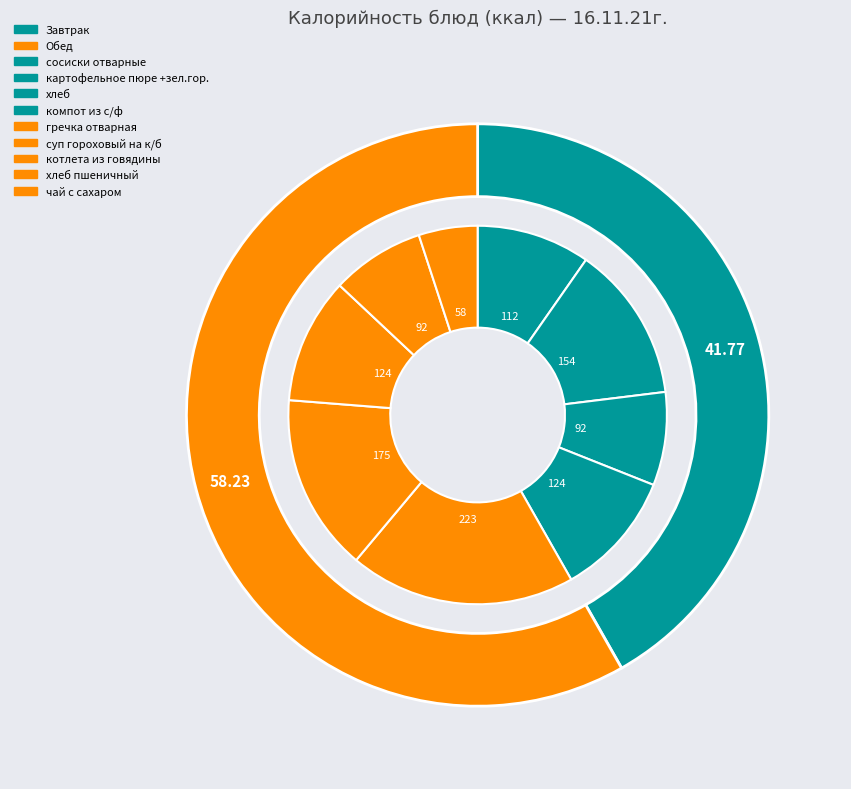

To the nearest percent, what is the difference between the картофельное пюре +зел.гор. and гречка отварная slice percentages?

6%